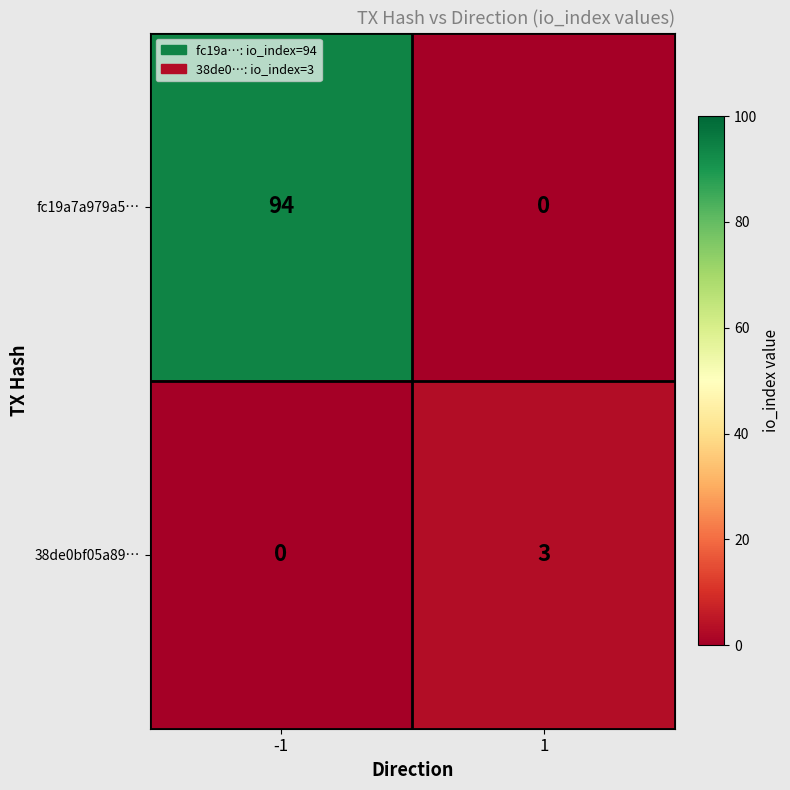

What is the total value across all series at -1?

94